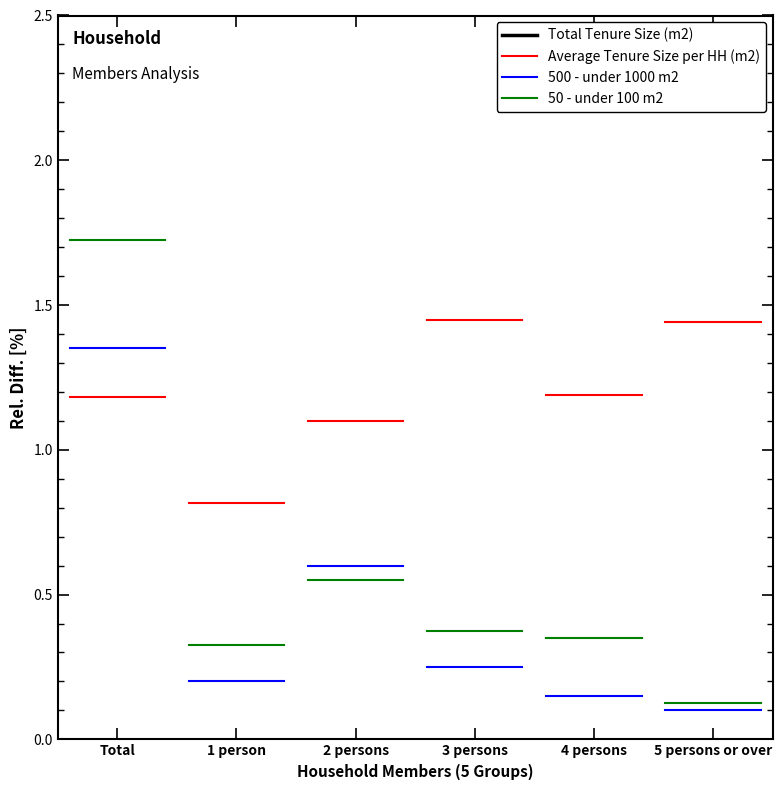

At which category is the sum across all series the highest?

Total